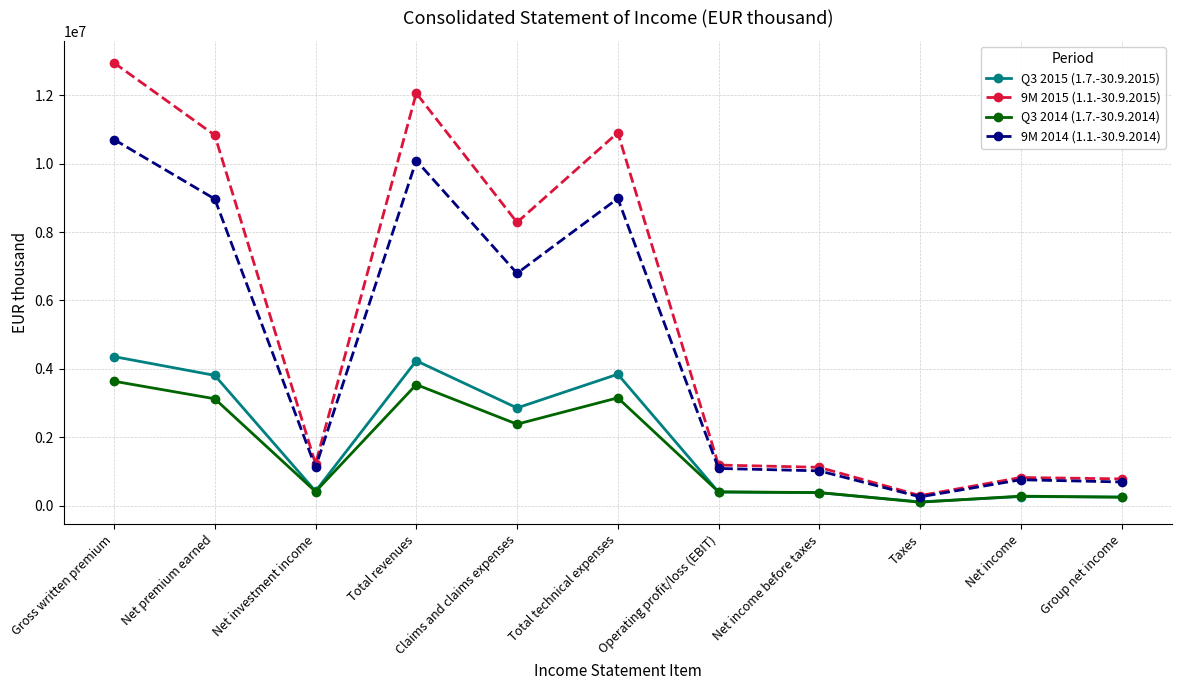

Which category has the lowest value across all series?

Taxes